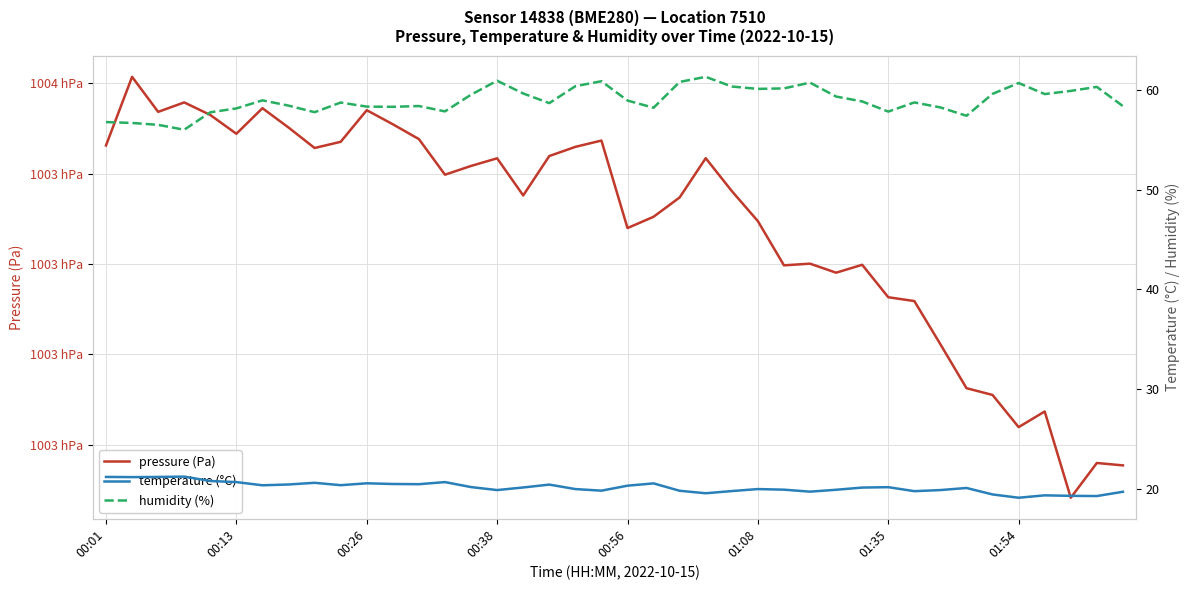

What are all the series names shown in the legend?

pressure (Pa), temperature (°C), humidity (%)